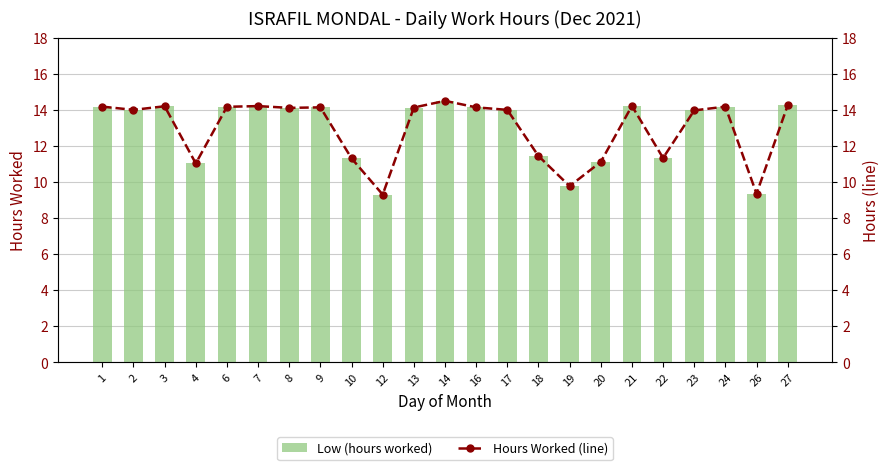

What is the difference between the maximum and minimum values in the Hours Worked (line) series?

5.2